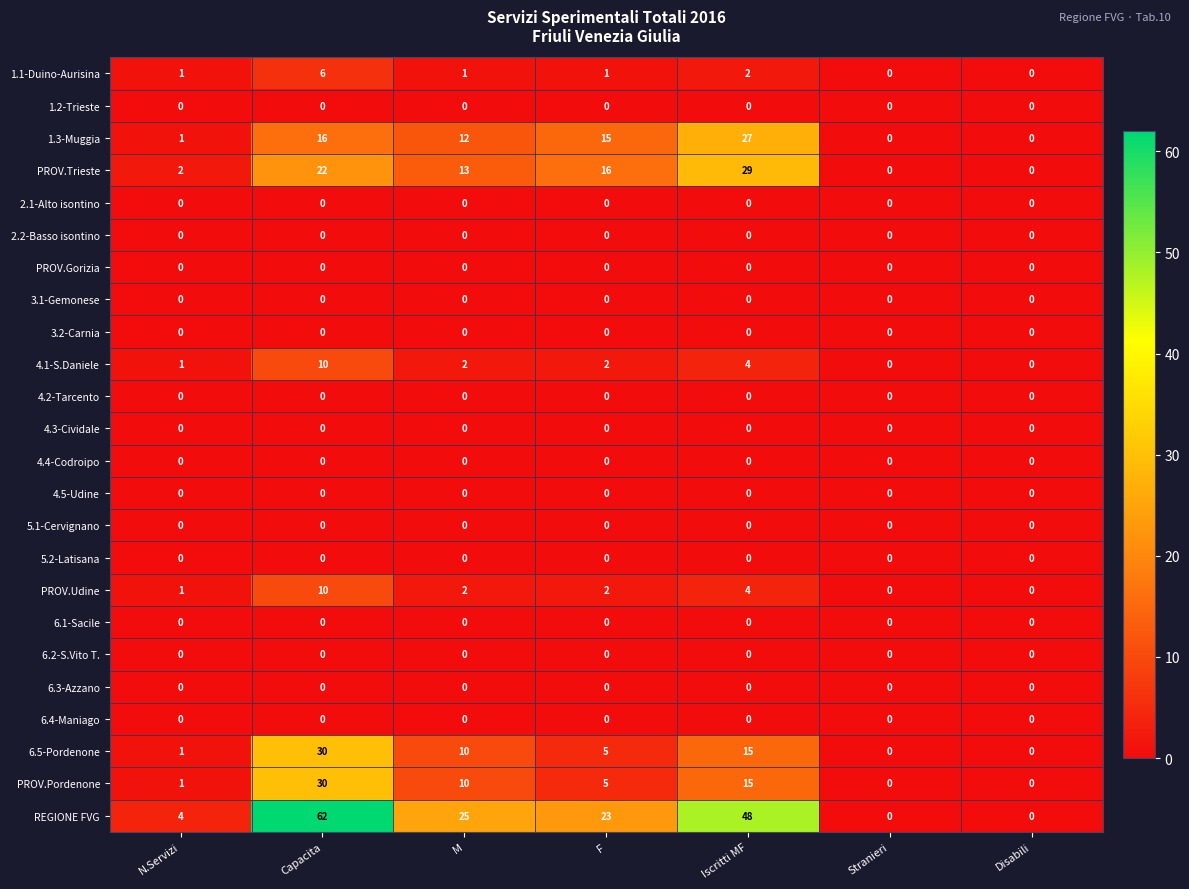

At which category does the chart reach its peak across all series?

Capacita